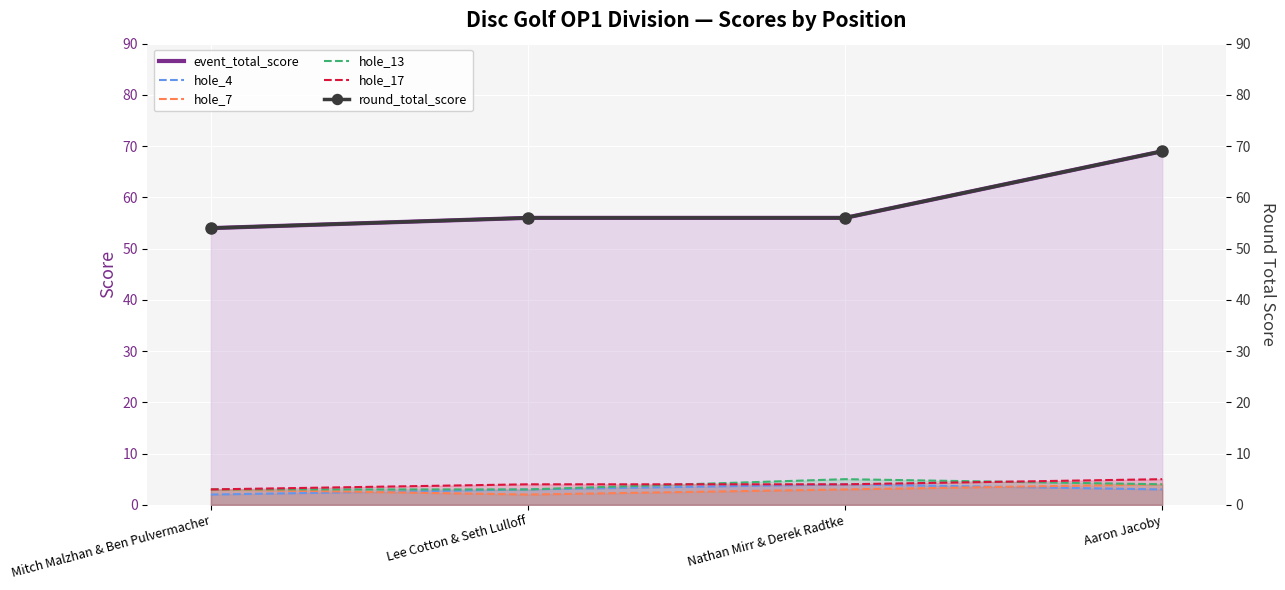

Where is the first local maximum for hole_13?

Nathan Mirr & Derek Radtke